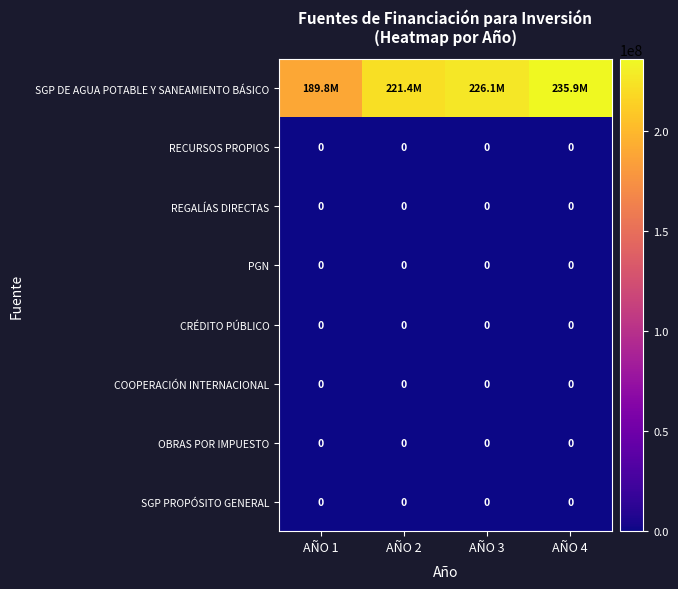

True or false: CRÉDITO PÚBLICO has a value of 0 at AÑO 3.

True